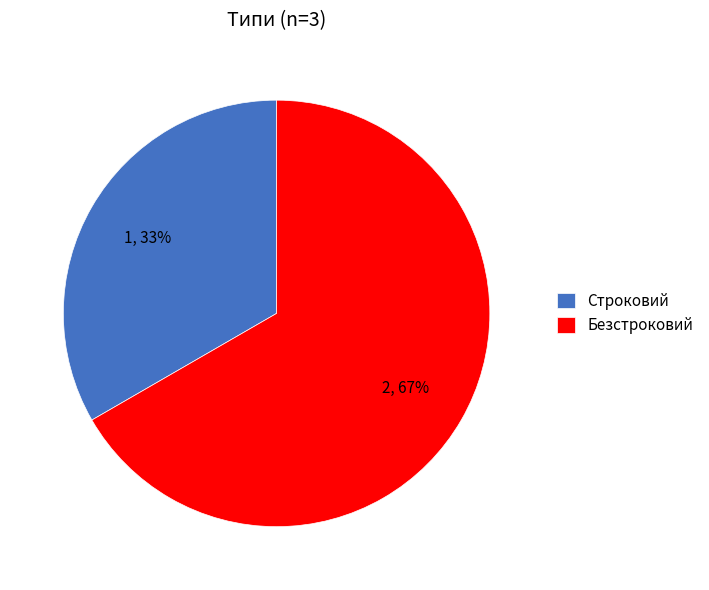

What percentage is the Безстроковий slice, to the nearest percent?

67%